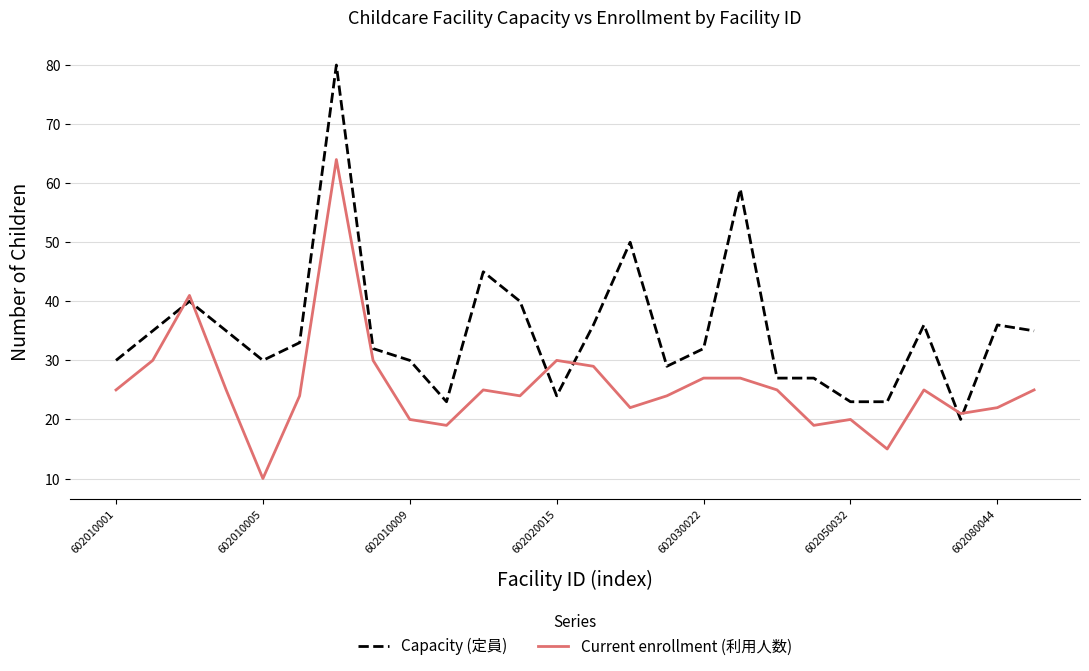

What is the minimum value for Capacity (定員)?

20